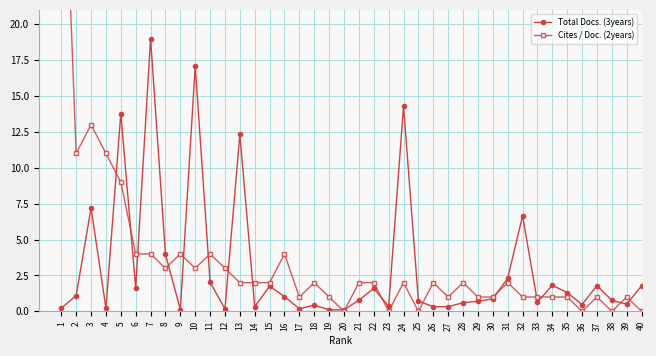

Does the chart have visible grid lines?

Yes